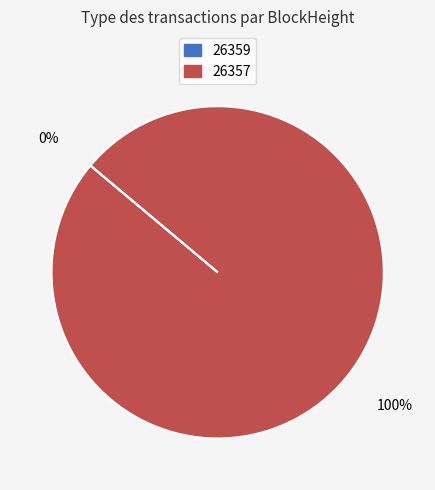

What is the majority slice?

26357